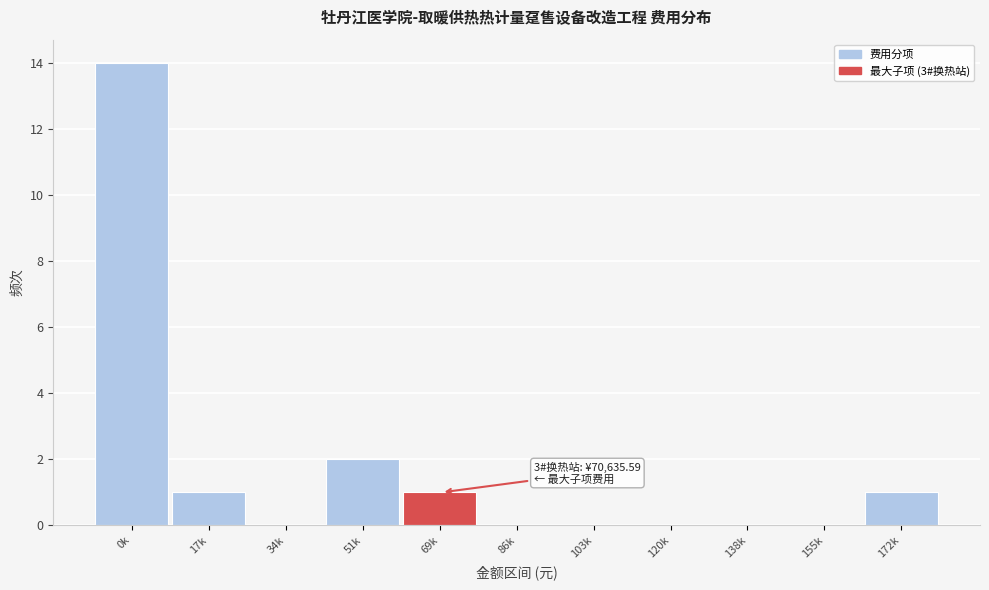

Reading right to left, transcribe all the data shown in this chart.

172k=1	155k=0	138k=0	120k=0	103k=0	86k=0	69k=1	51k=2	34k=0	17k=1	0k=14